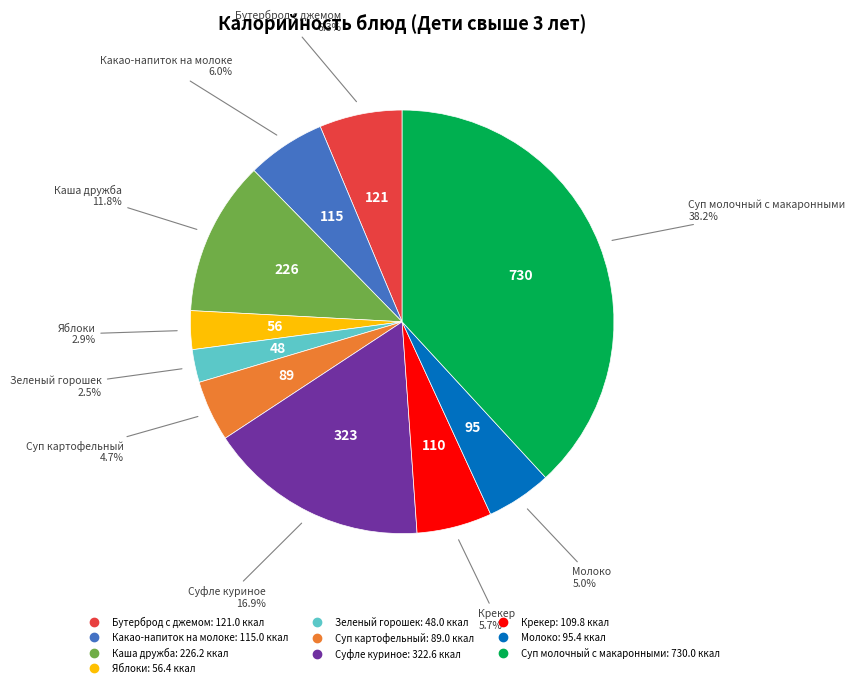

Is there any slice that represents more than half of the pie?

No